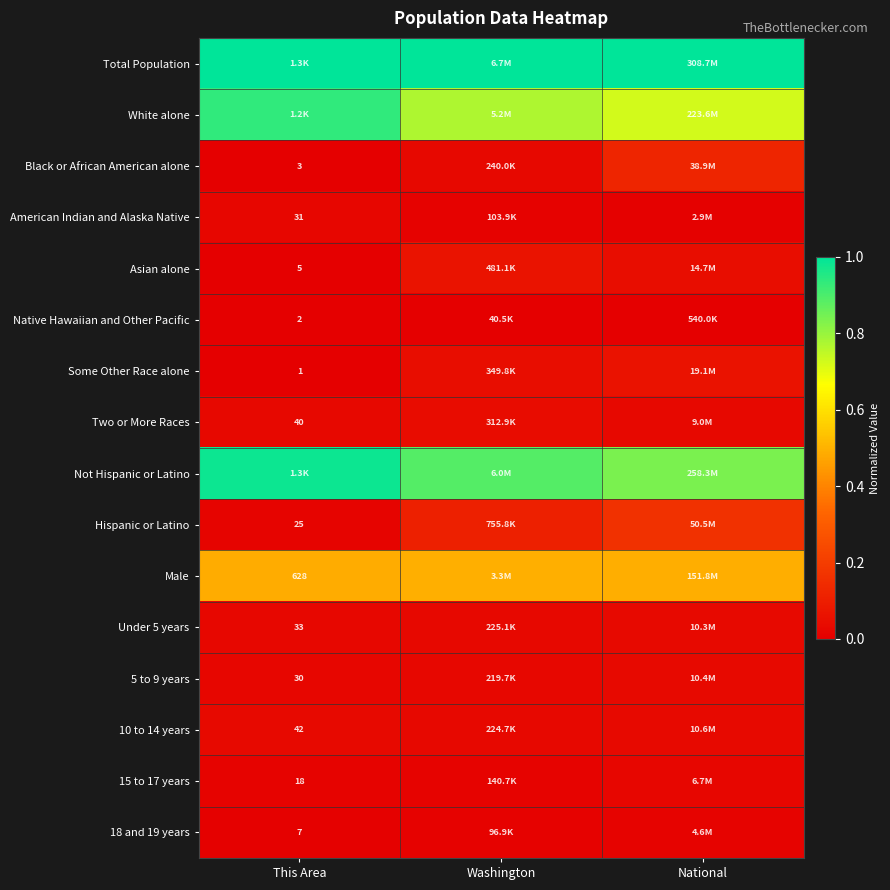

At This Area, list the series in order from largest to smallest.

Total Population, Not Hispanic or Latino, White alone, Male, 10 to 14 years, Two or More Races, Under 5 years, American Indian and Alaska Native, 5 to 9 years, Hispanic or Latino, 15 to 17 years, 18 and 19 years, Asian alone, Black or African American alone, Native Hawaiian and Other Pacific, Some Other Race alone